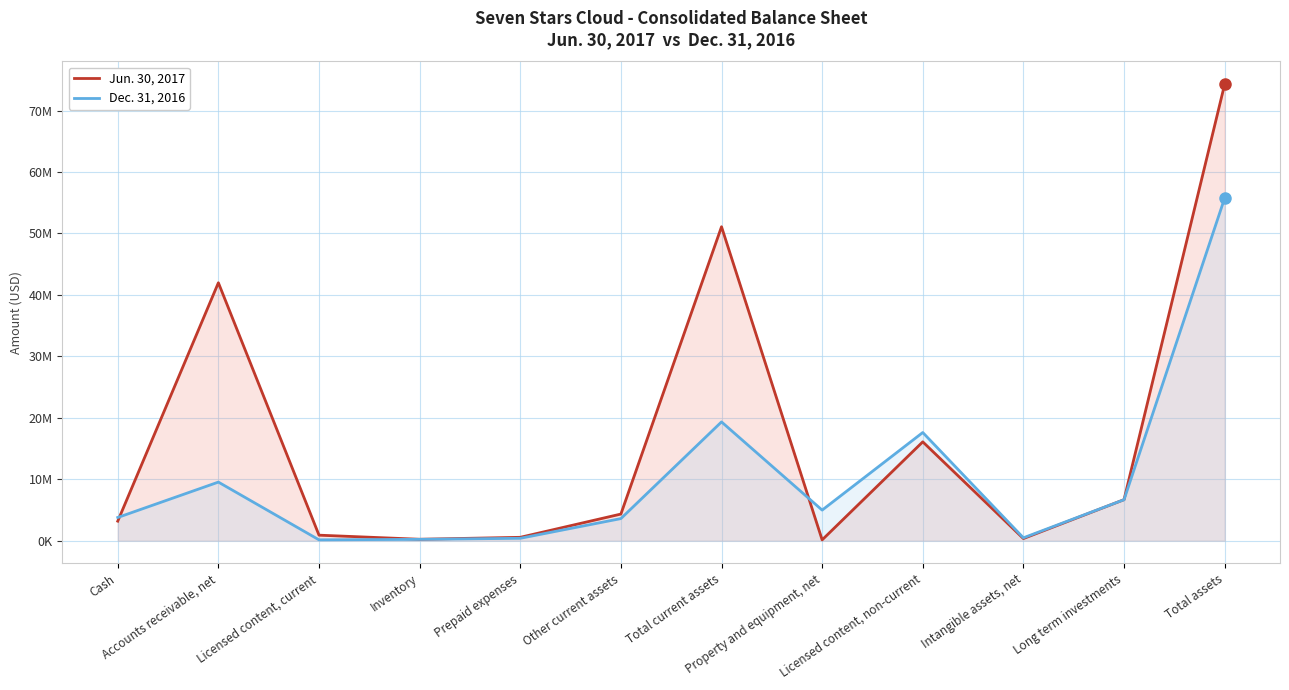

What is the minimum value shown in the chart?

117389